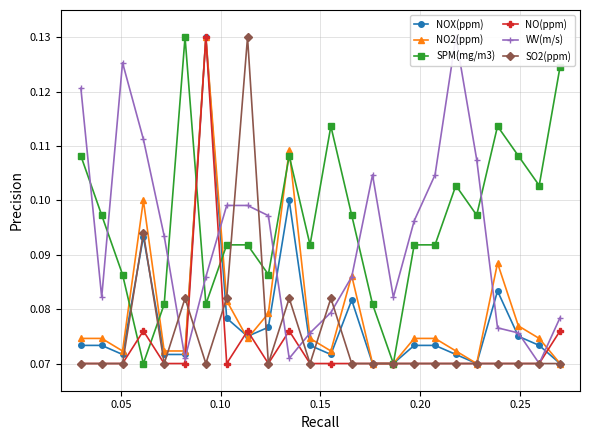

What is the value of the NOX(ppm) point at the 17th from the left?

0.1